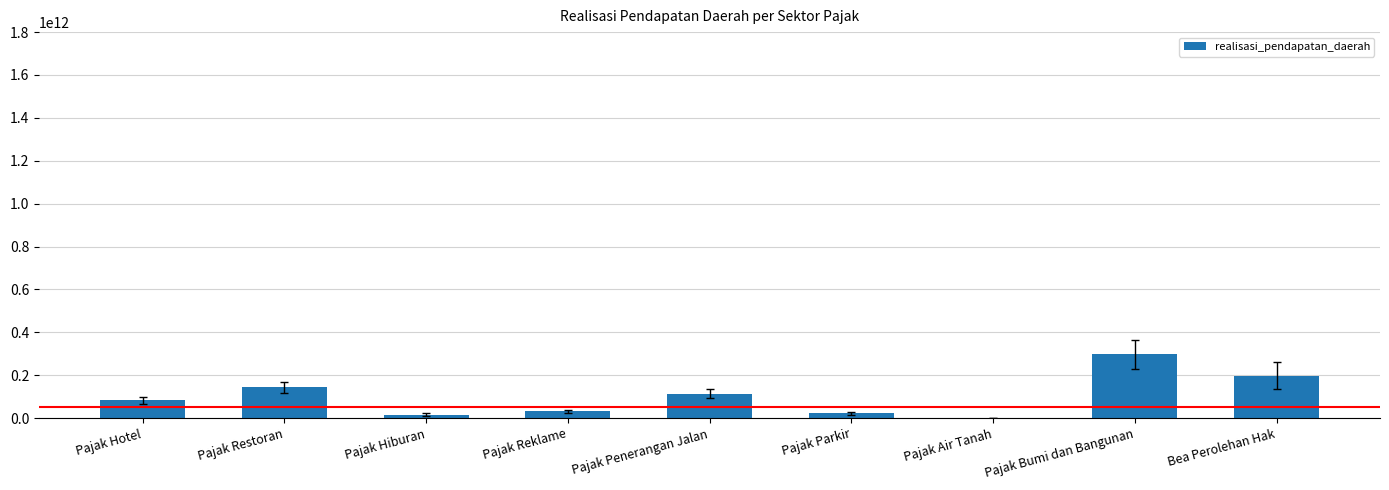

What is the approximate value at Bea Perolehan Hak, to the nearest 10?

198444082360